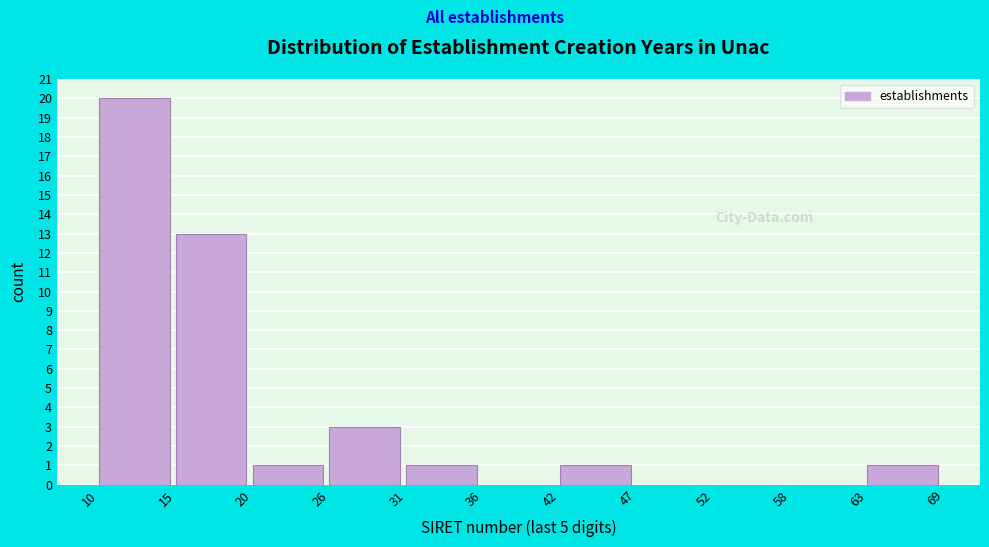

Reading left to right, what are all the values shown in this chart?

10=20	15=13	20=1	26=3	31=1	36=0	42=1	47=0	52=0	58=0	63=1